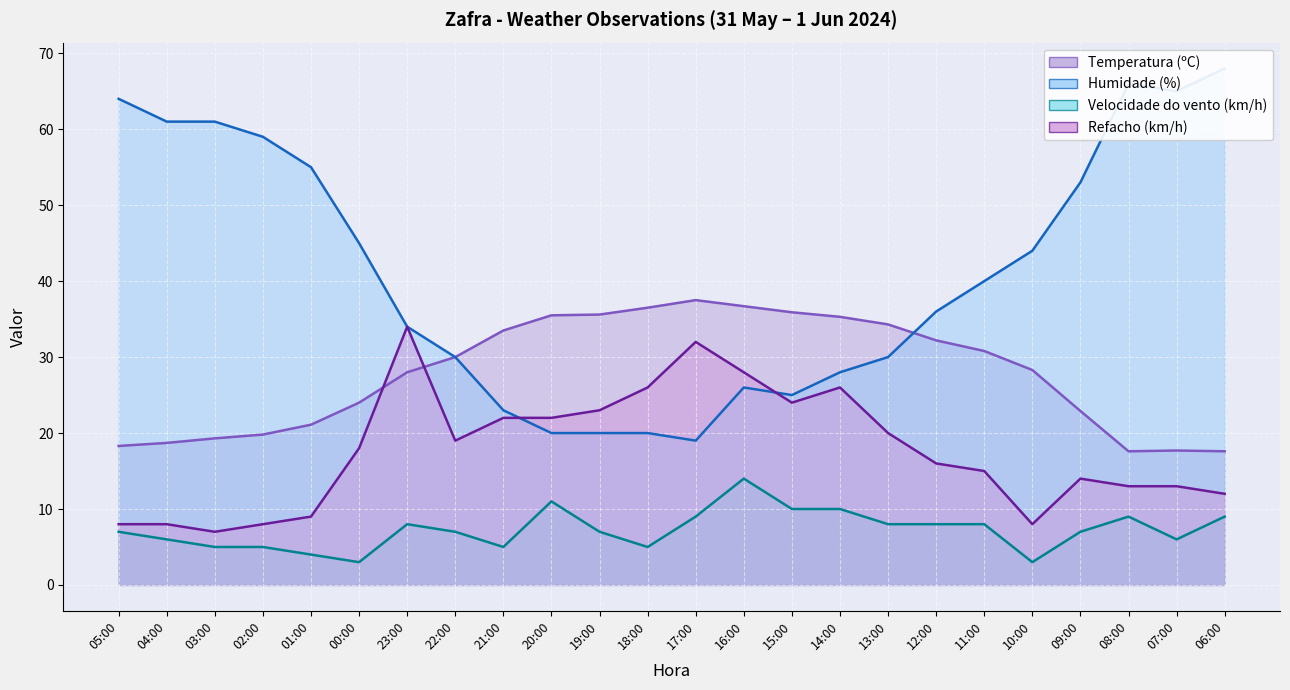

What is the value of the Temperatura (ºC) point at the 8th from the left?

30.0